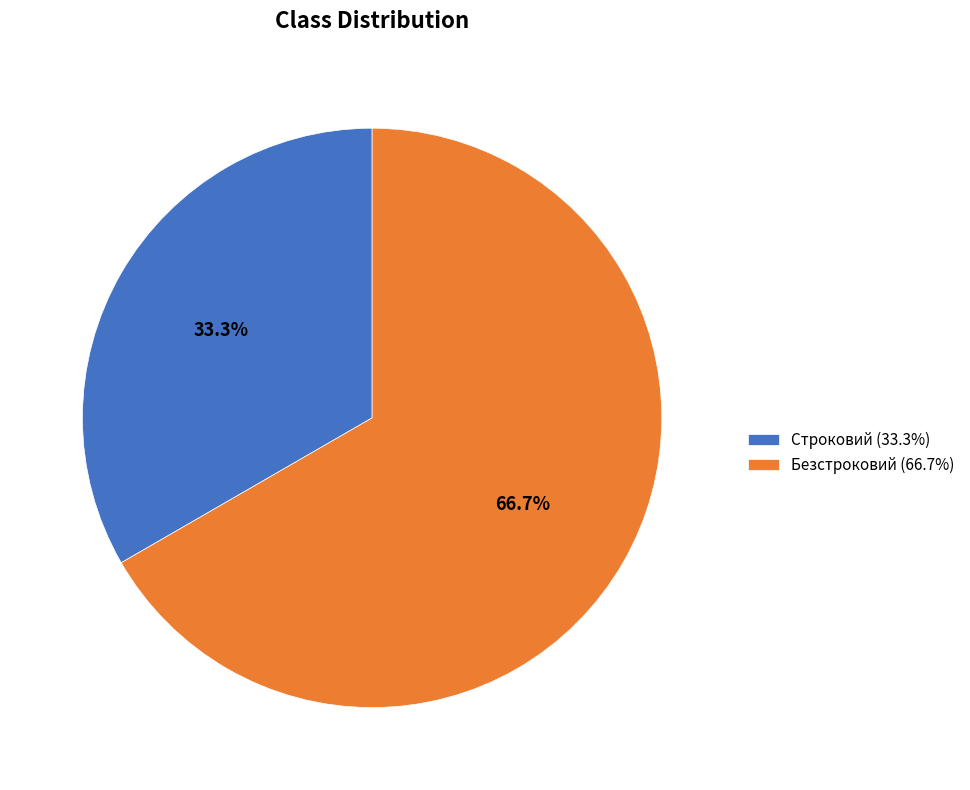

Which slice is the largest?

Безстроковий